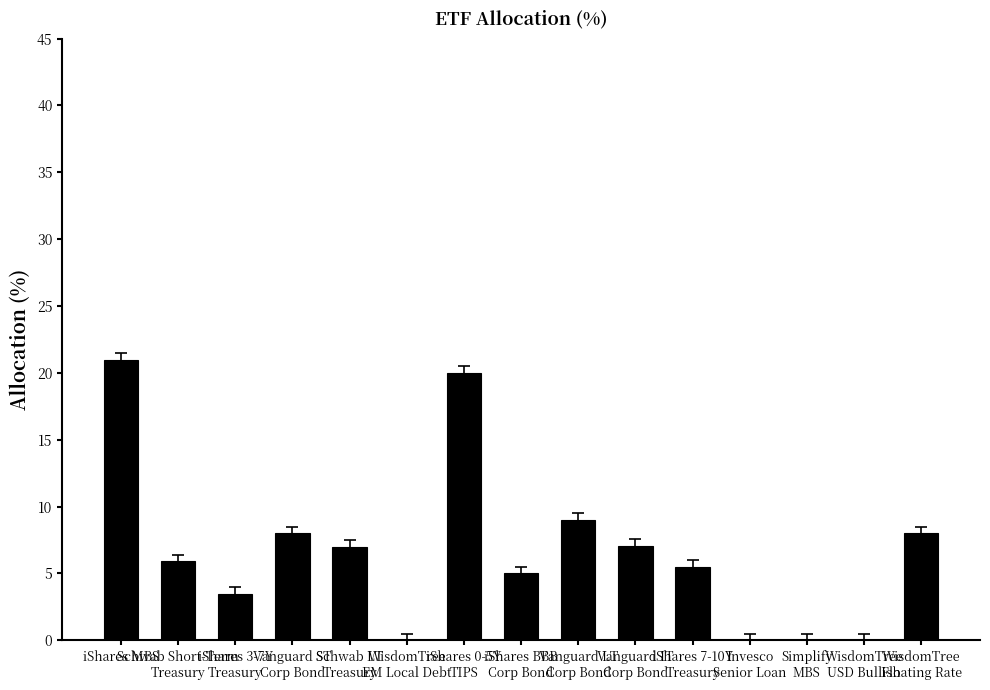

What is the sum of all values?

100.0